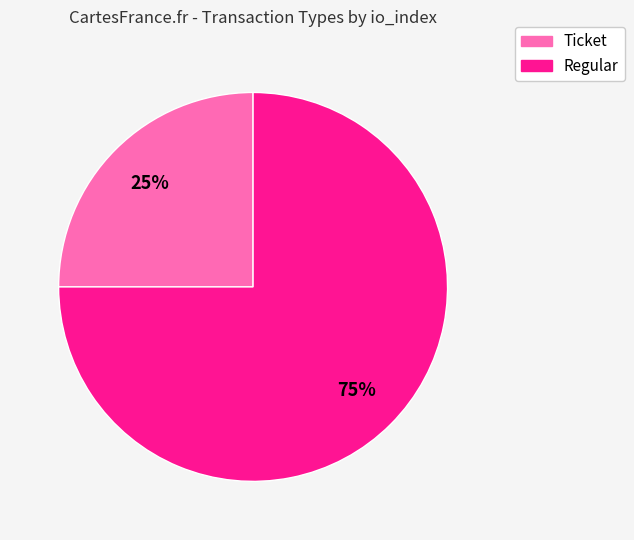

How many segments does this pie chart have?

2